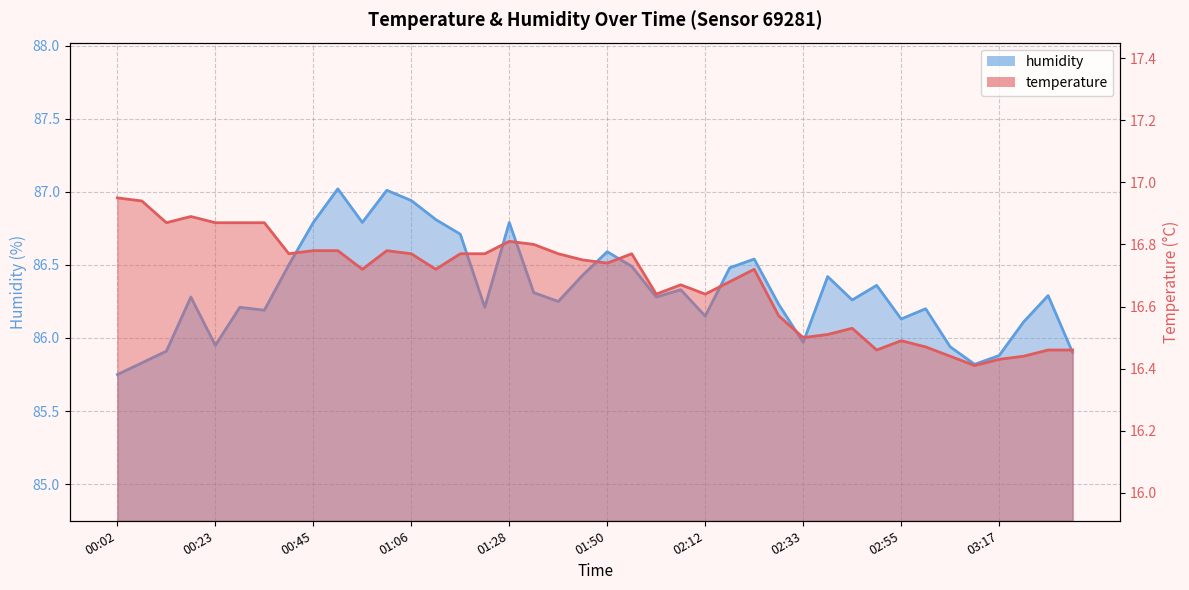

How many data points does each series have?

40